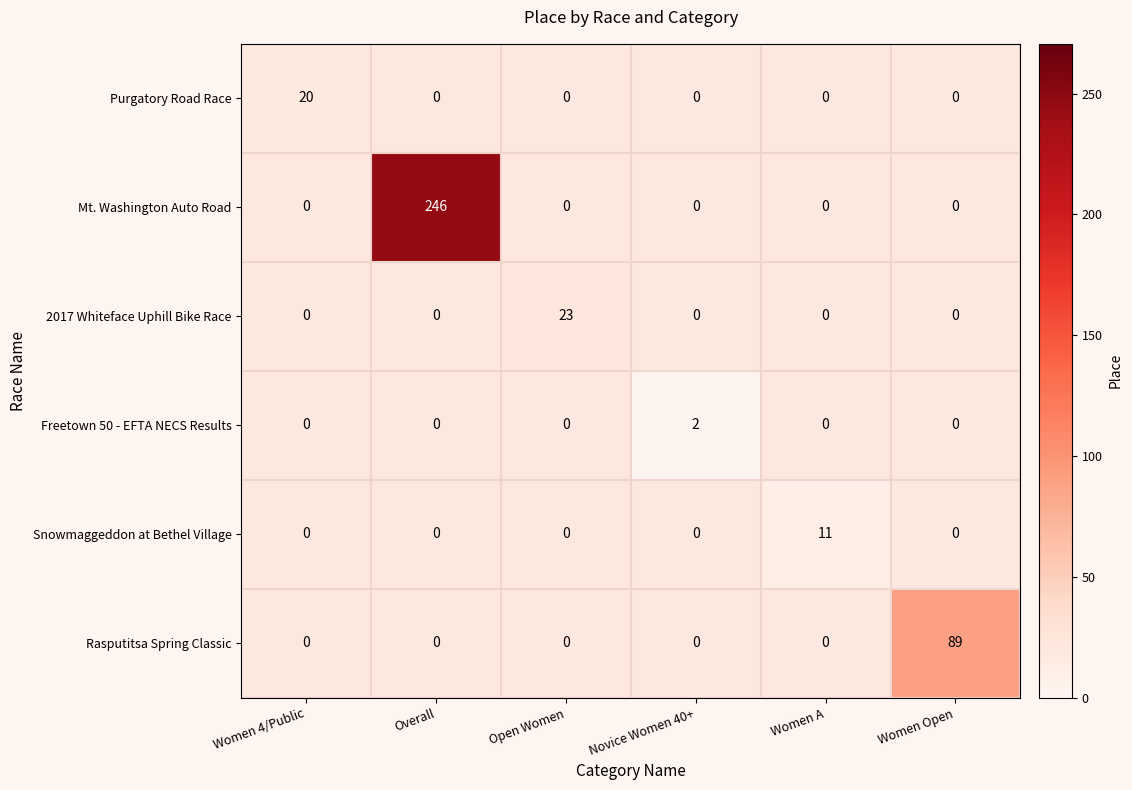

True or false: Rasputitsa Spring Classic has a value of 89 at Women Open.

True